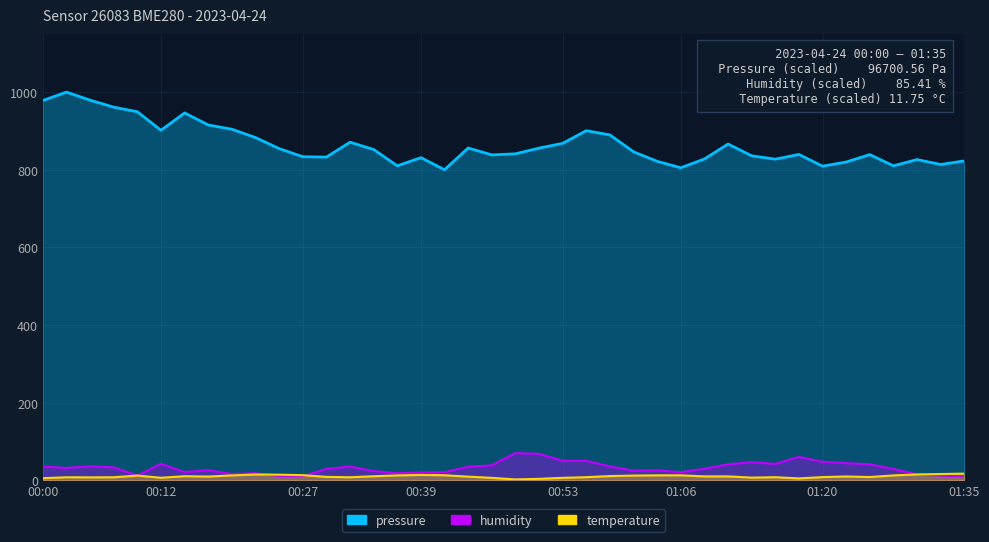

Which series has the largest total across all categories?

pressure